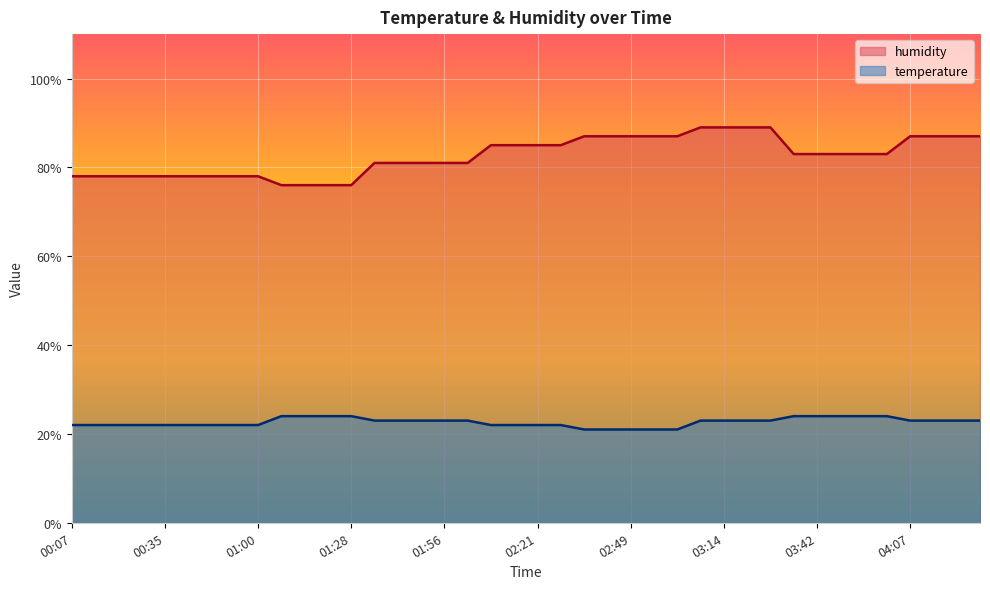

The humidity series shows 76 at 01:07. True or false?

True